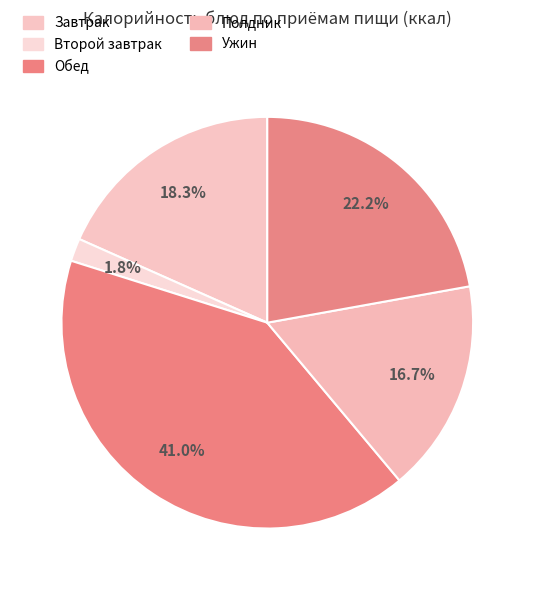

How many slices are in this pie chart?

5